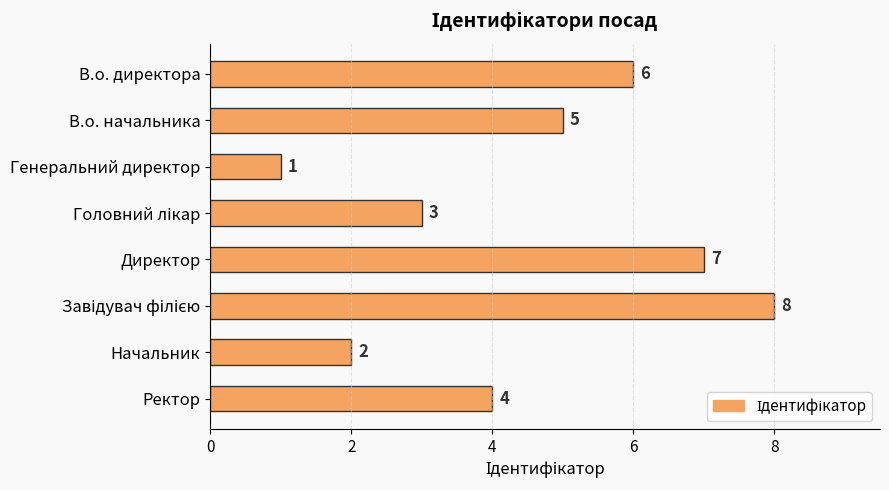

Count the values in the range 3 to 7.

5